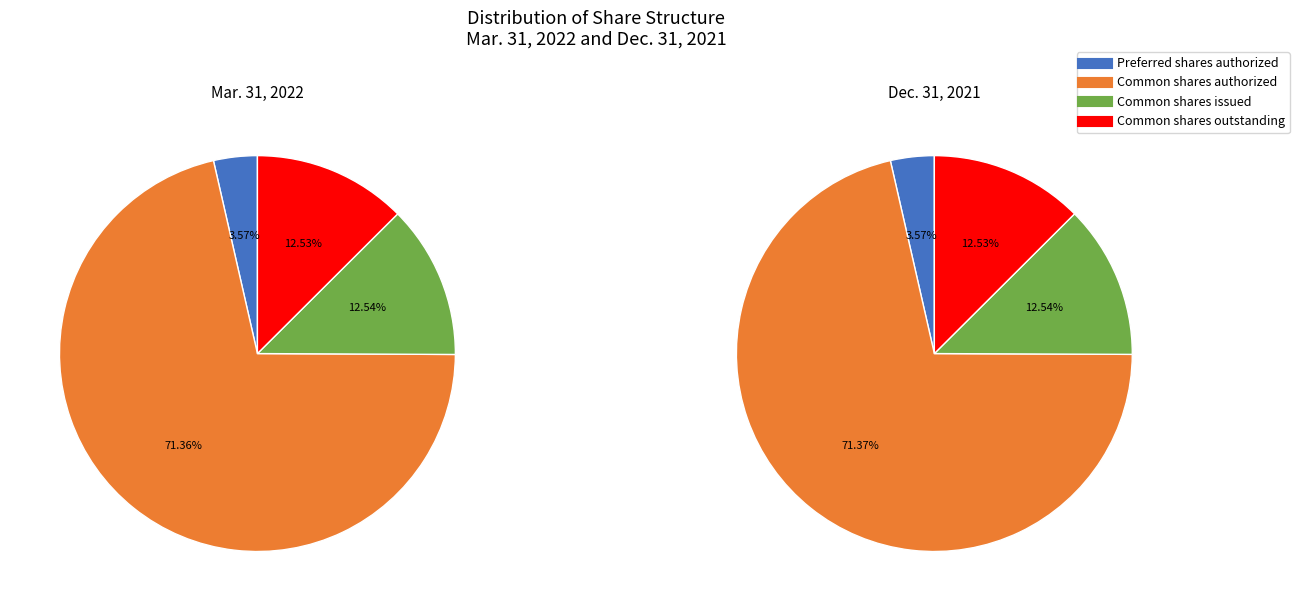

What percentage is the Common shares authorized slice, to the nearest percent?

71%